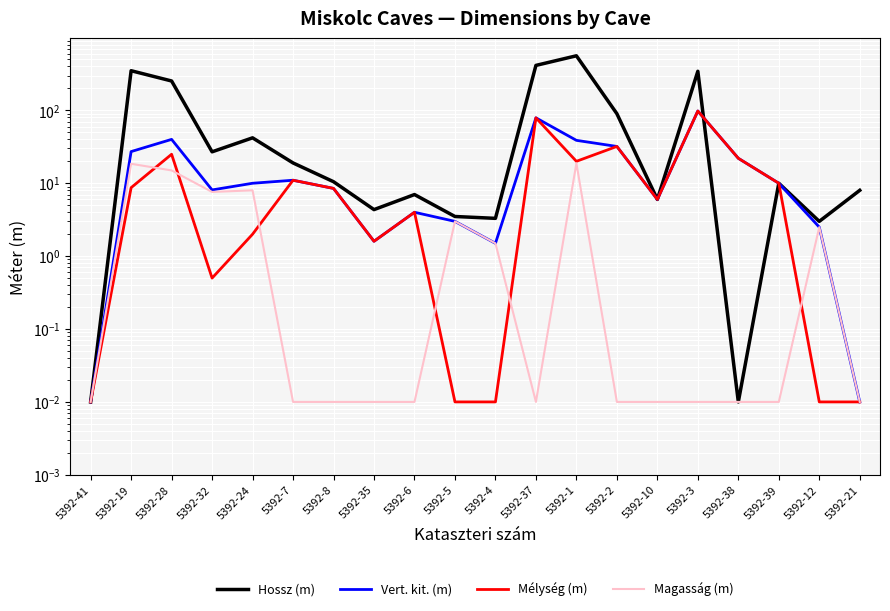

How many data points in Mélység (m) are less than 8?

10